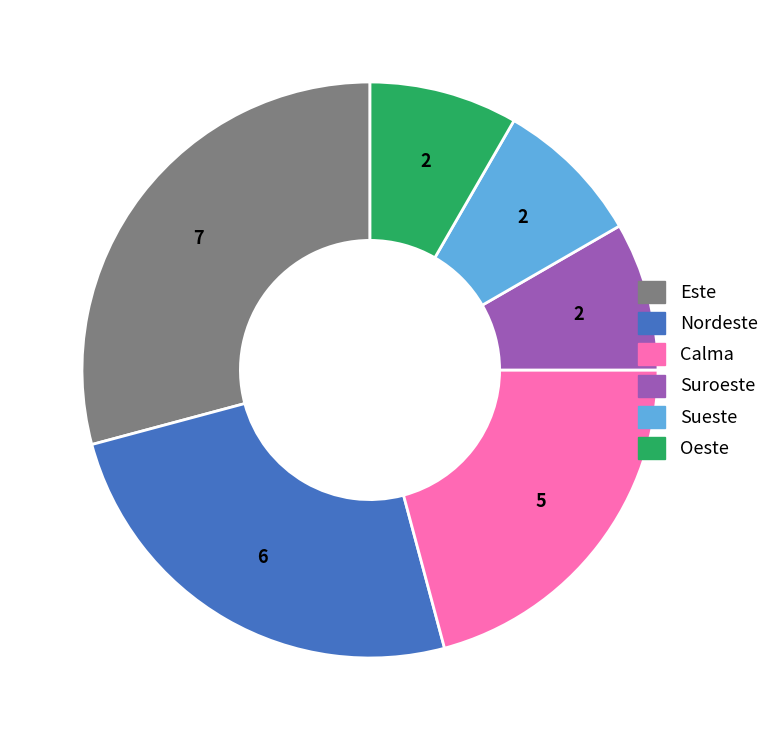

Is there a majority slice in this chart?

No